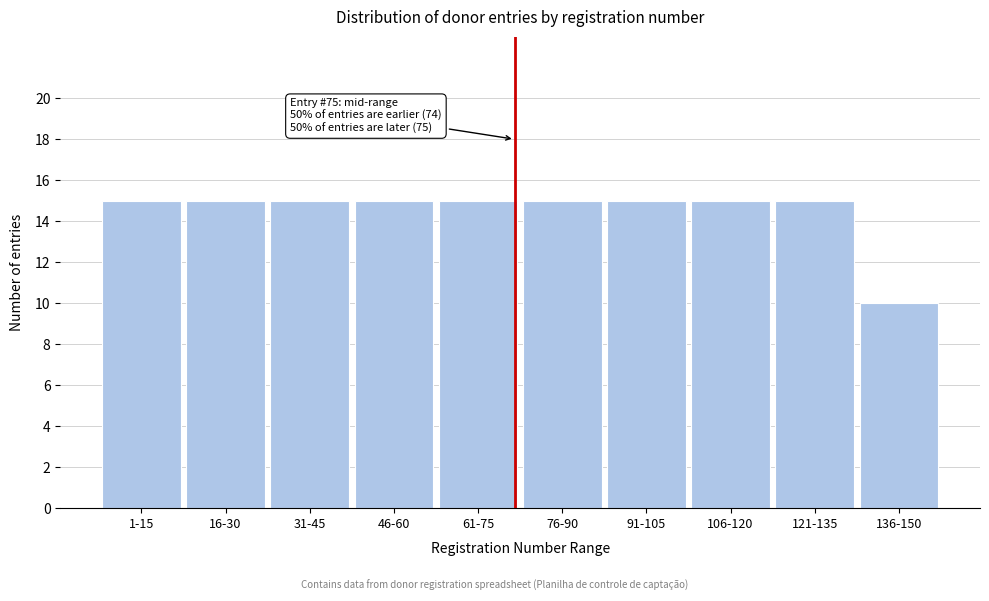

Reading left to right, list all the values displayed in this chart.

1-15=15	16-30=15	31-45=15	46-60=15	61-75=15	76-90=15	91-105=15	106-120=15	121-135=15	136-150=10